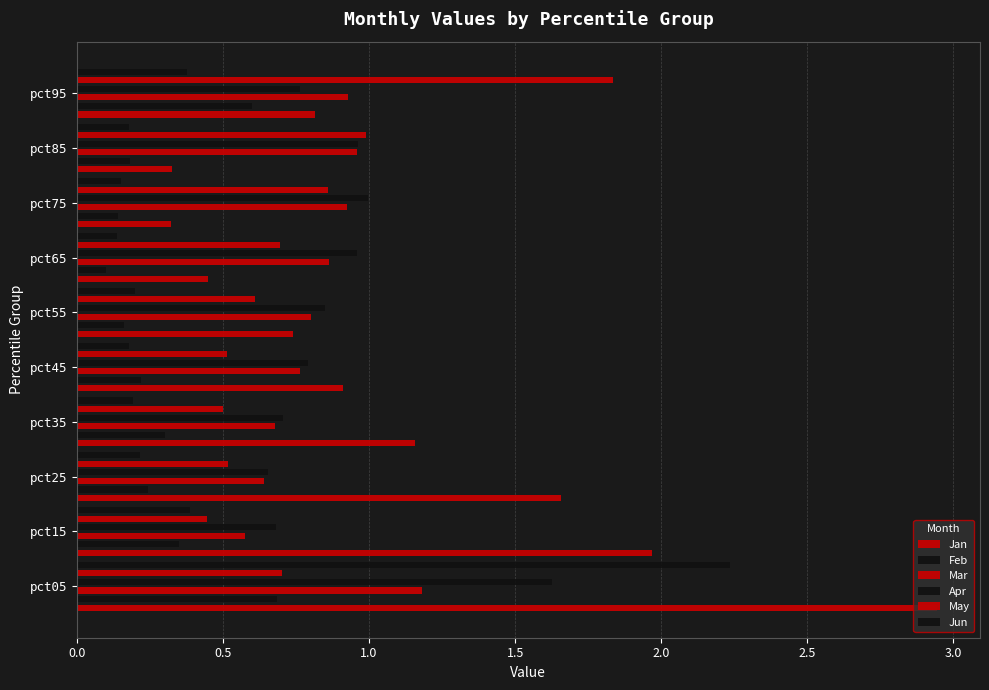

How many bars are there in total?

60